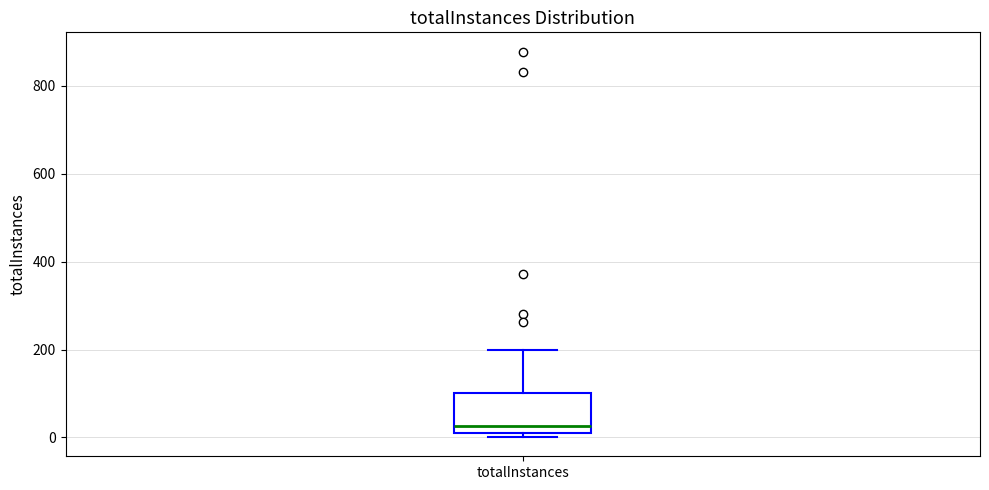

Transcribe this box plot: give where the median line is, the range the box spans, and where the two whiskers end, as read against the y-axis. The values are not printed on the chart, so give them approximately, as read against the axis.

median 20, box 0 to 100, whiskers 0 (just below the box's lower edge) to 200